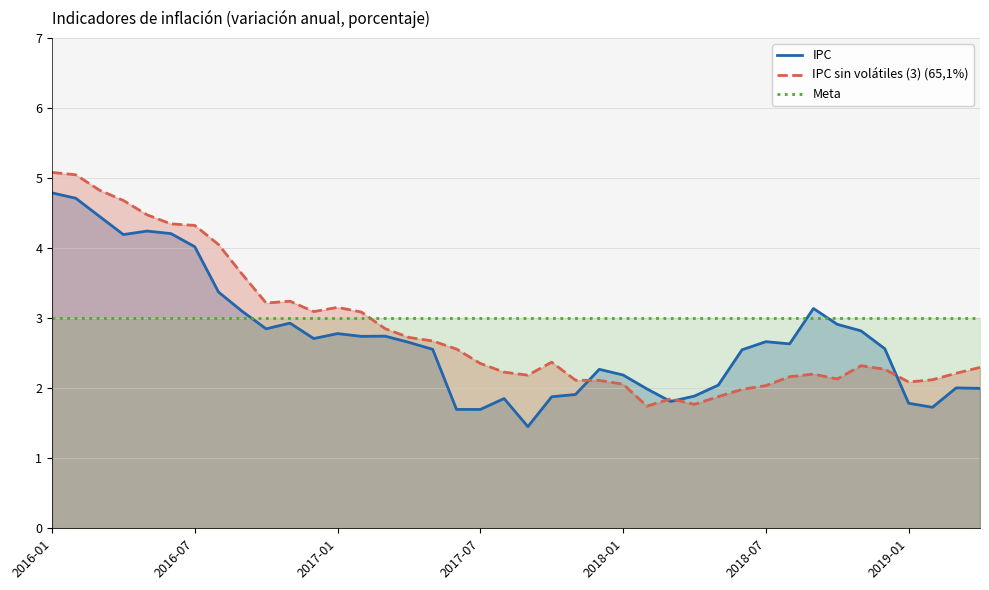

What is the minimum value shown in the chart?

1.5